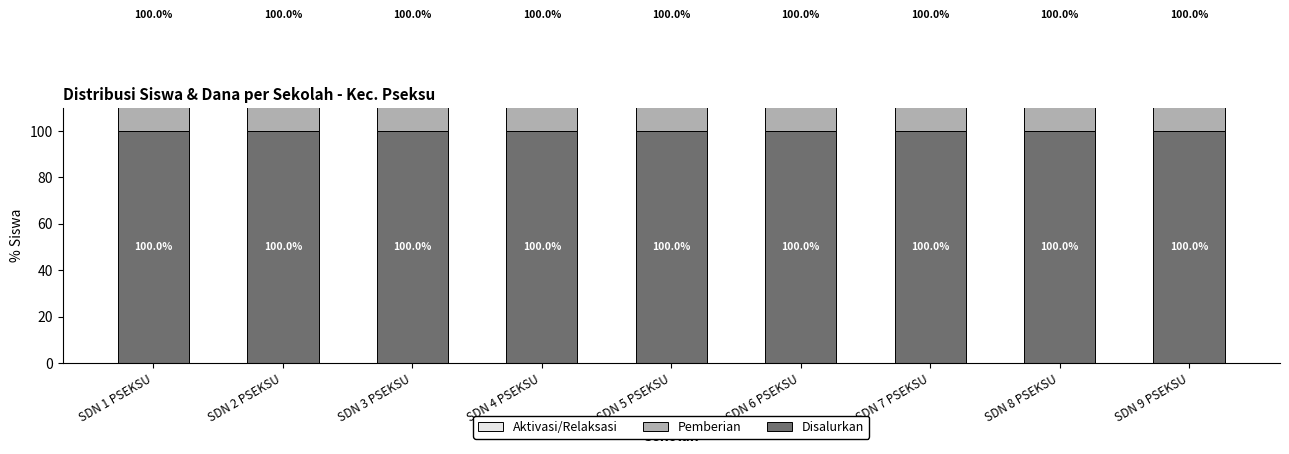

Which series has the largest total across all categories?

Disalurkan